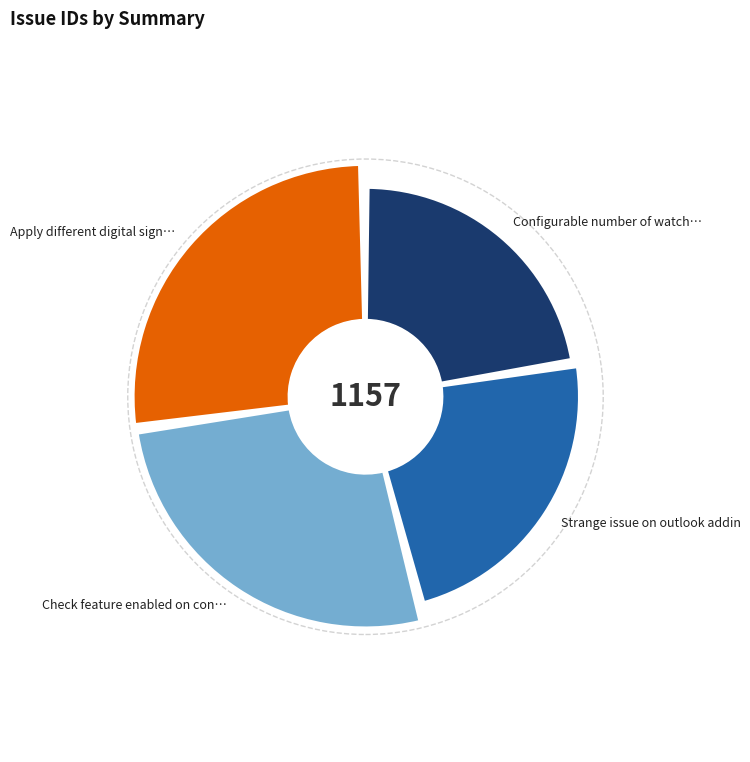

To the nearest percent, what is the combined percentage of Configurable number of watched folder and Check feature enabled on connection test?

49%